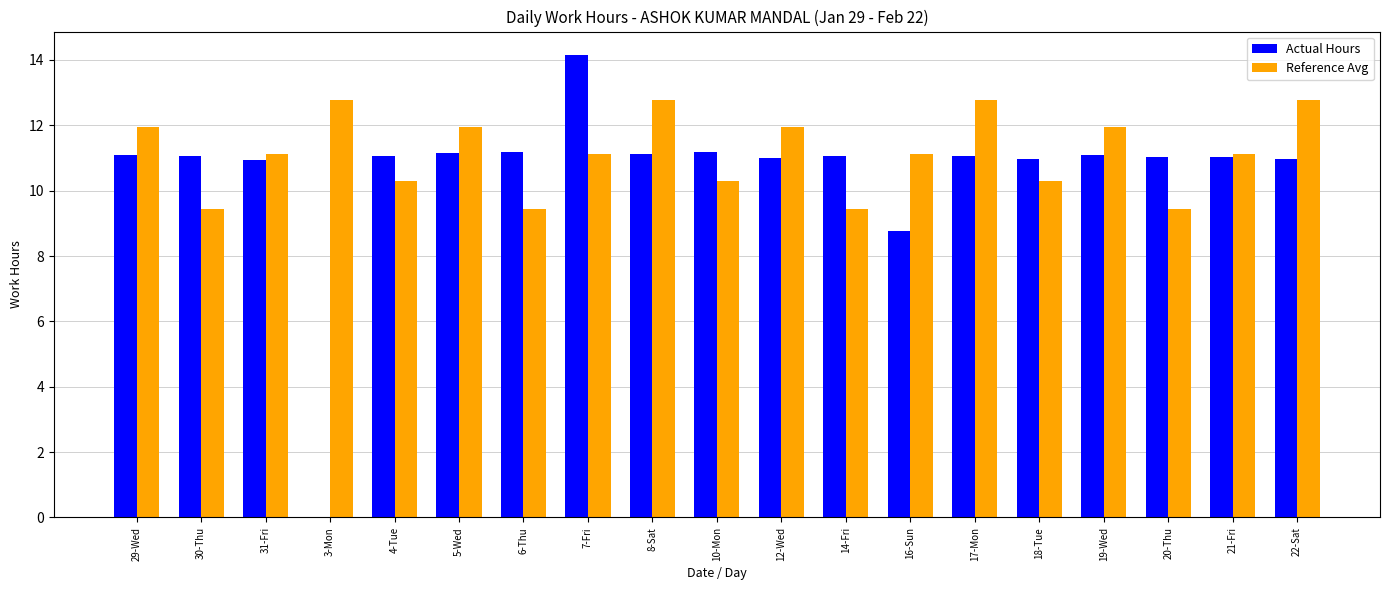

Is it true that Reference Avg equals 12.8 at 3-Mon?

True